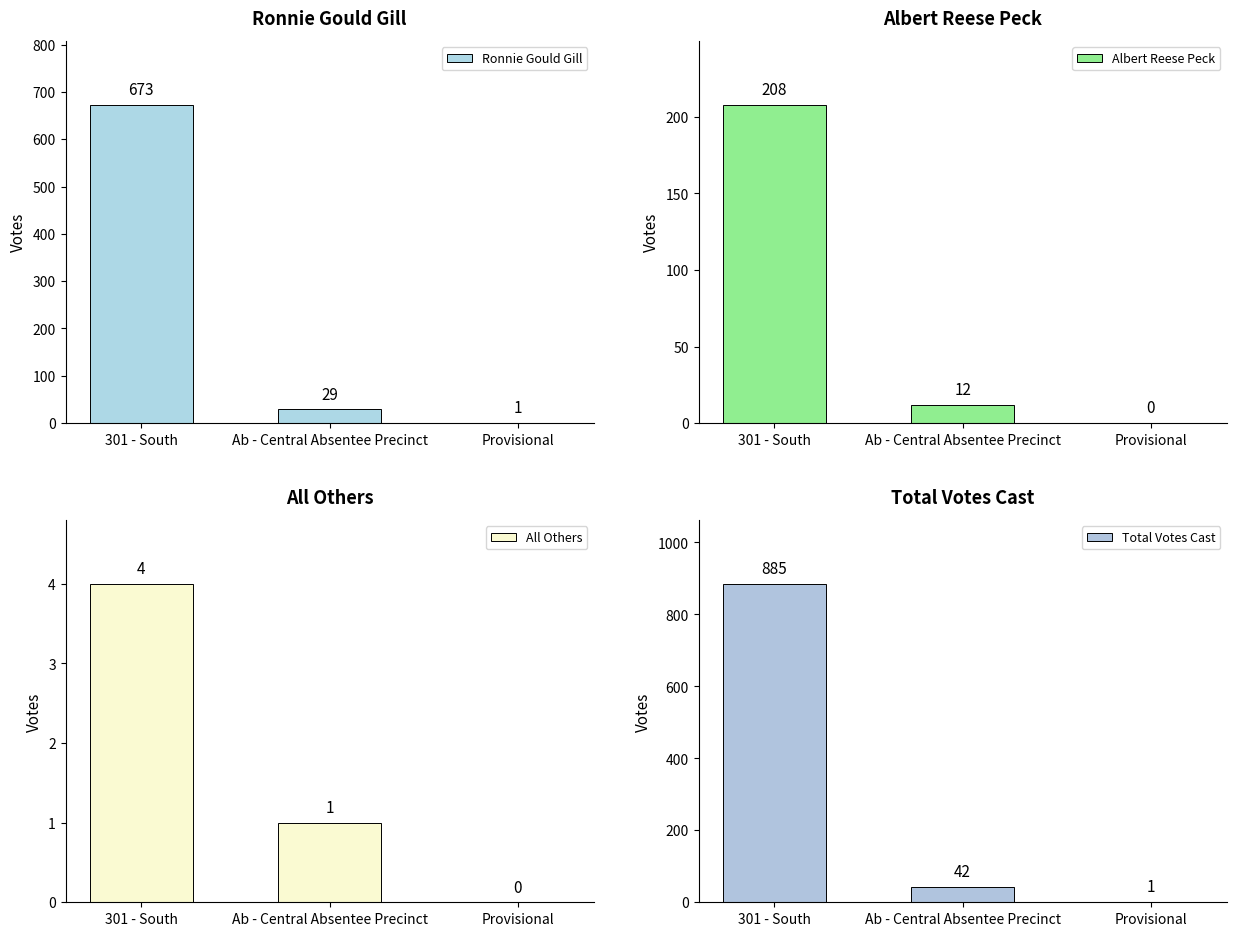

Reading left to right, extract all data points from this chart.

Ronnie Gould Gill: 301 - South=673	Ab - Central Absentee Precinct=29	Provisional=1
Albert Reese Peck: 301 - South=208	Ab - Central Absentee Precinct=12	Provisional=0
All Others: 301 - South=4	Ab - Central Absentee Precinct=1	Provisional=0
Total Votes Cast: 301 - South=885	Ab - Central Absentee Precinct=42	Provisional=1